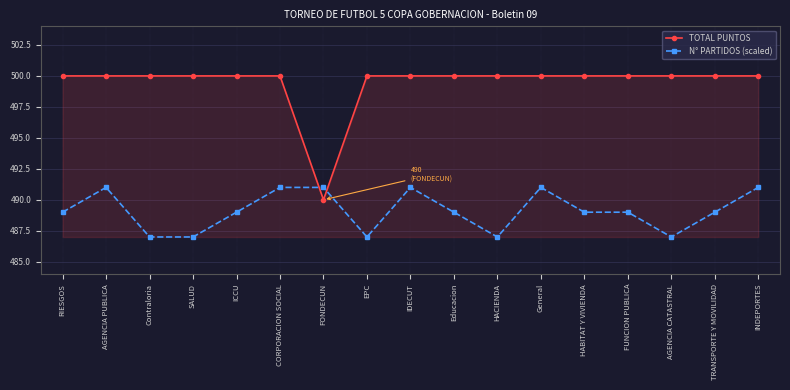

Is this an area chart (filled region under the line)?

No